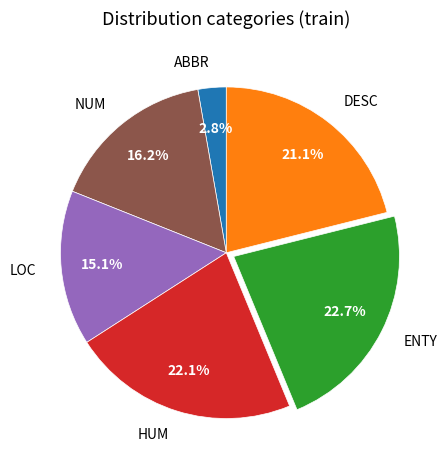

Is there a majority slice in this chart?

No